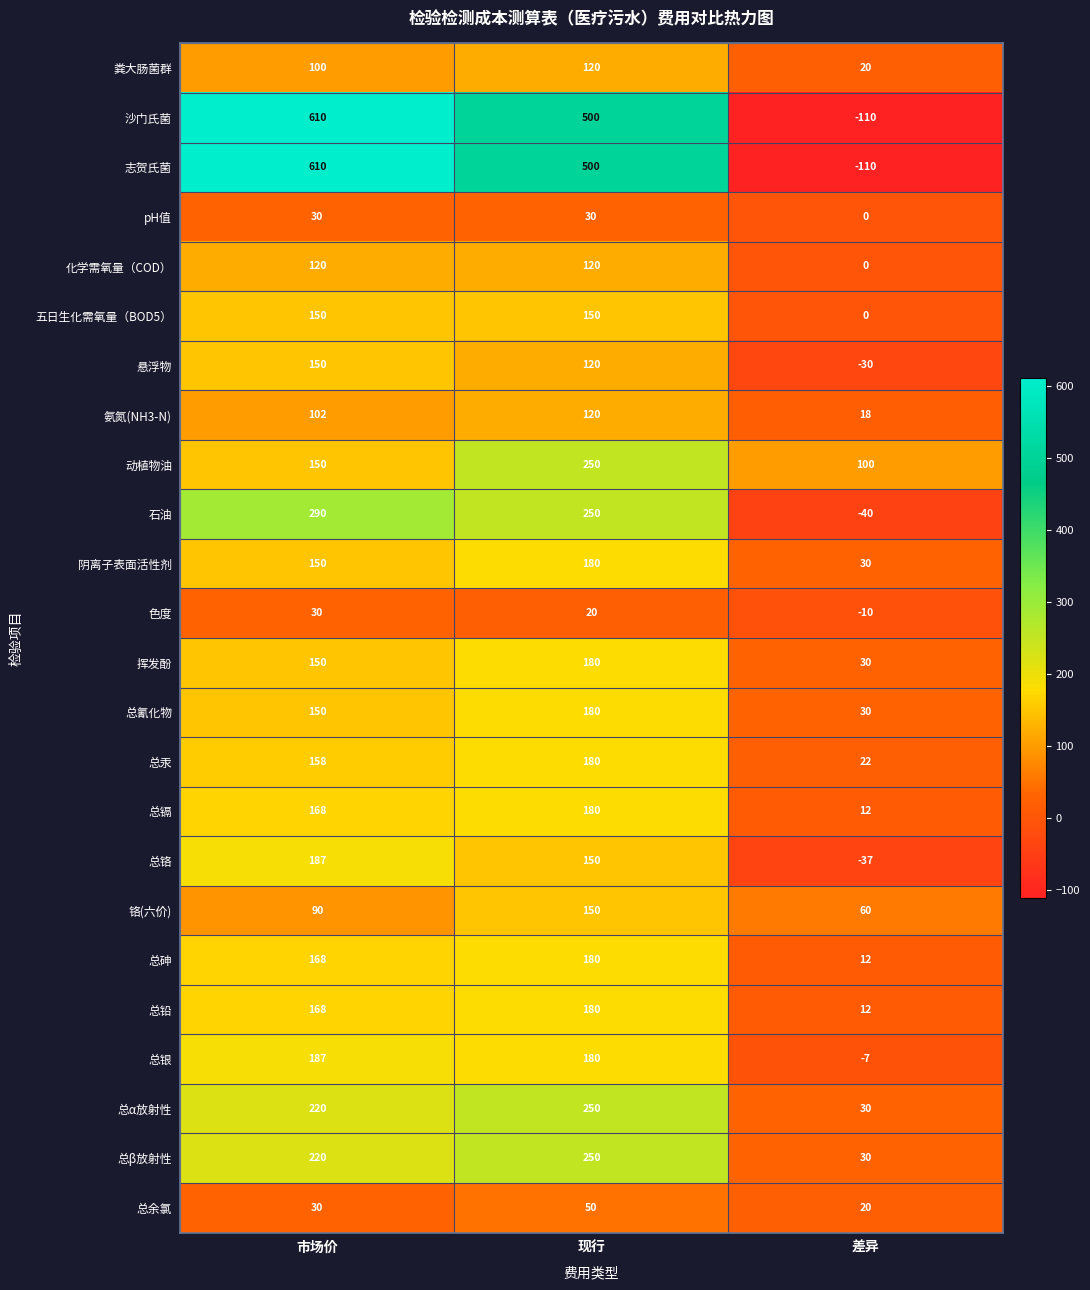

Rank the categories by 总砷 value from lowest to highest.

差异, 市场价, 现行